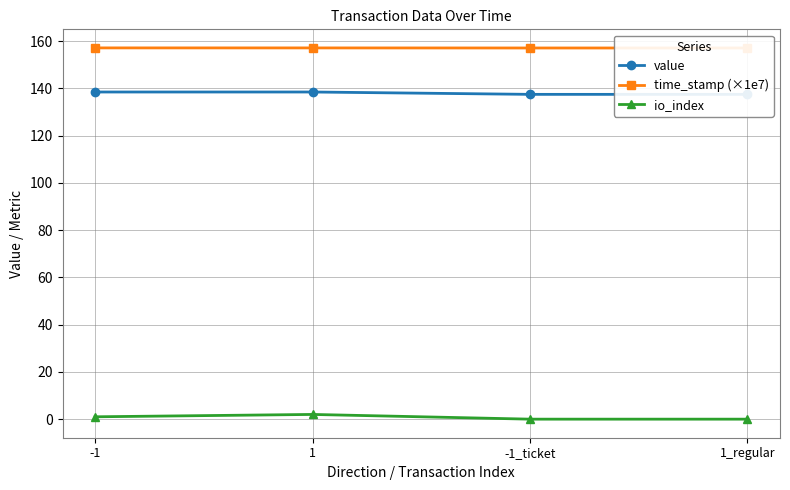

Count the time_stamp (×1e7) values in the range 157 to 158.

4